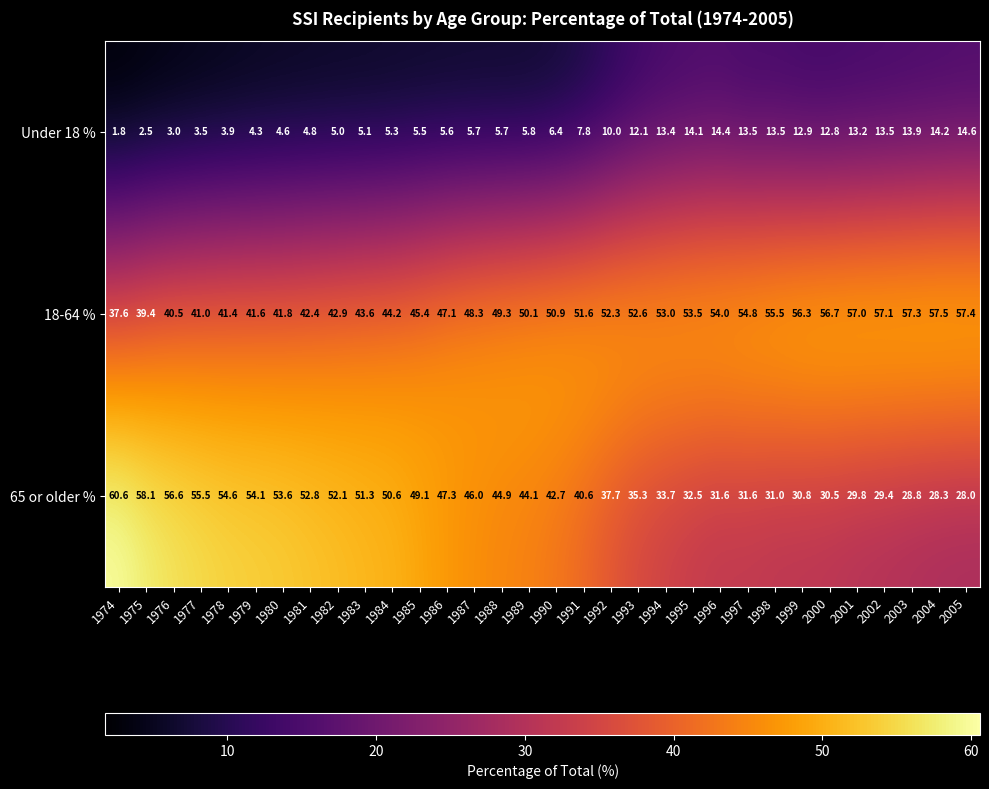

At which label does 65 or older % first exceed 44?

1974